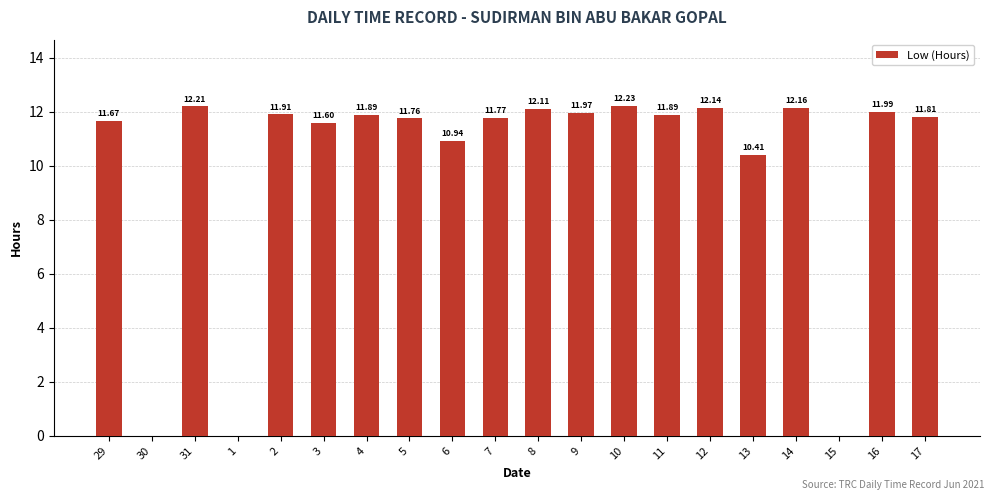

What is the ratio of the value at 13 to the value at 31?

0.9